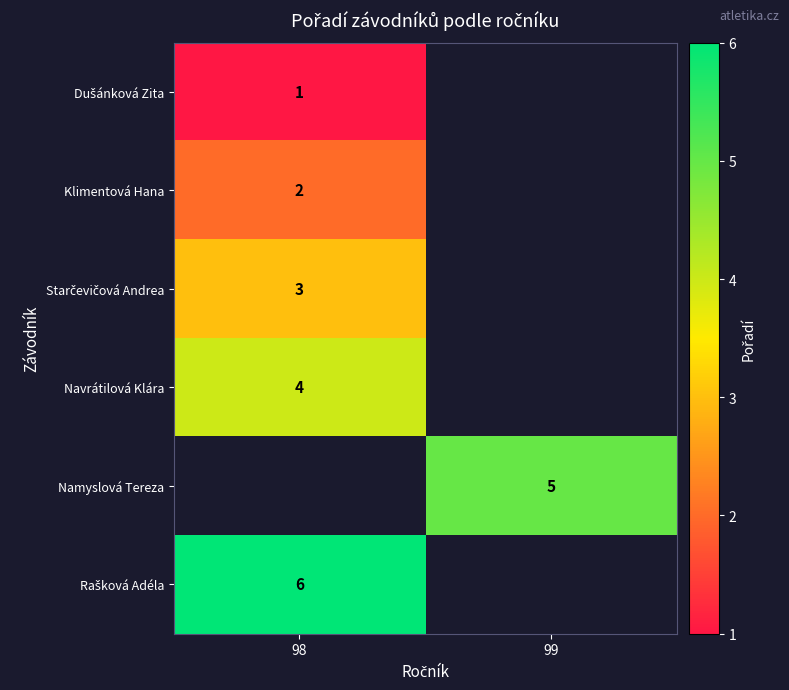

True or false: Klimentová Hana has a value of 2 at 98.

True